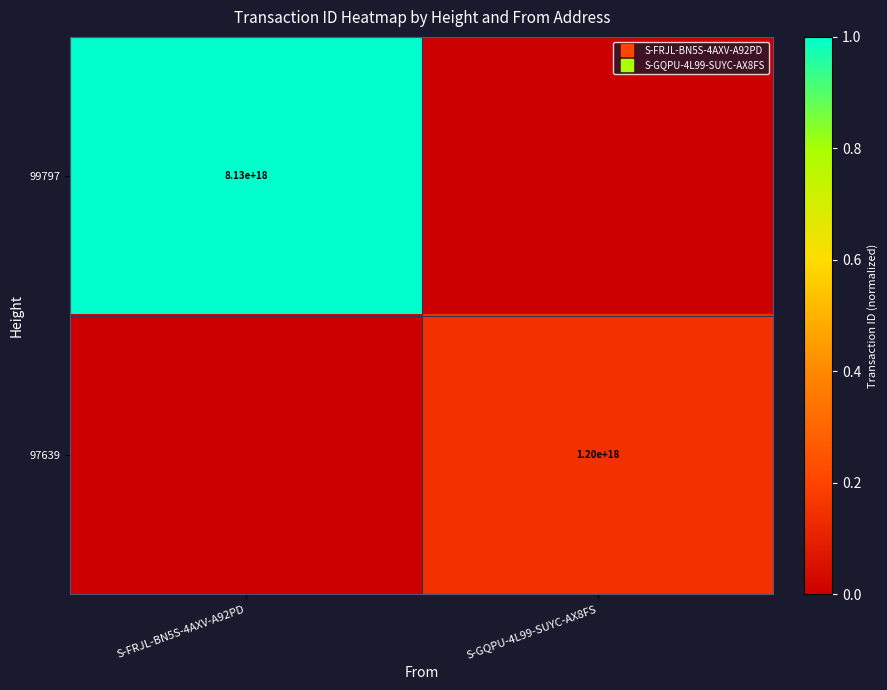

What is the spread (max minus min) of values at S-FRJL-BN5S-4AXV-A92PD?

1.0